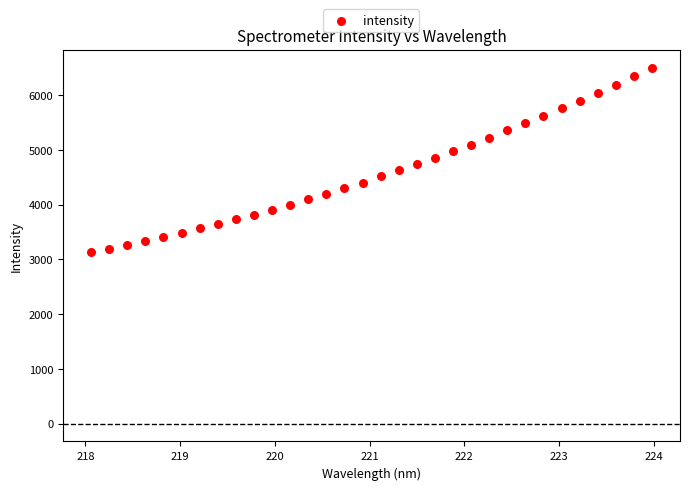

What is the range of X values (max minus min)?

5.9